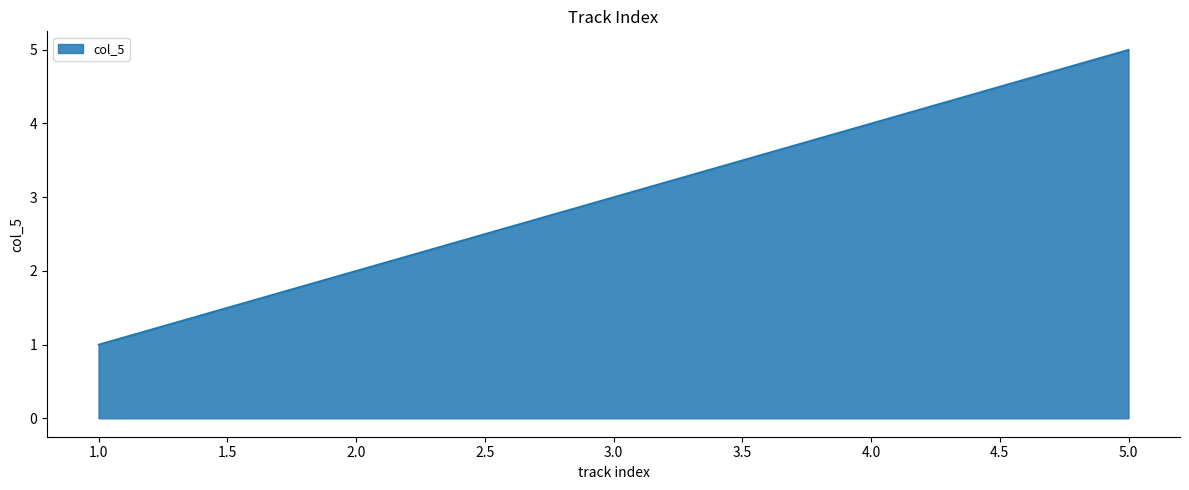

At which category does the chart reach its peak across all series?

5.0